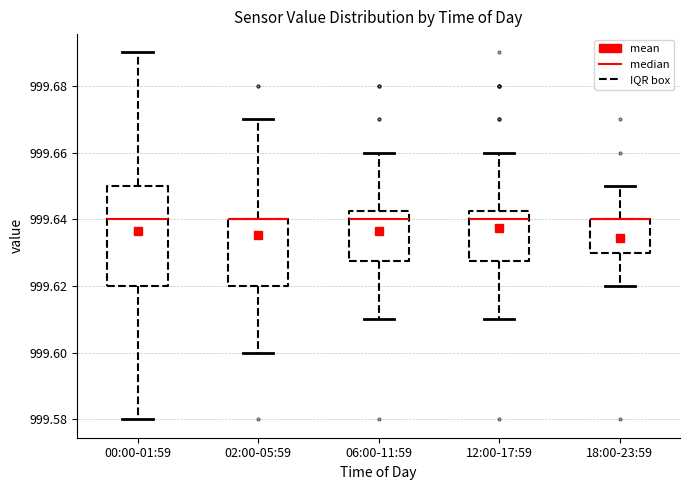

Comparing the boxes themselves (not the whiskers), which one is the tallest?

00:00-01:59